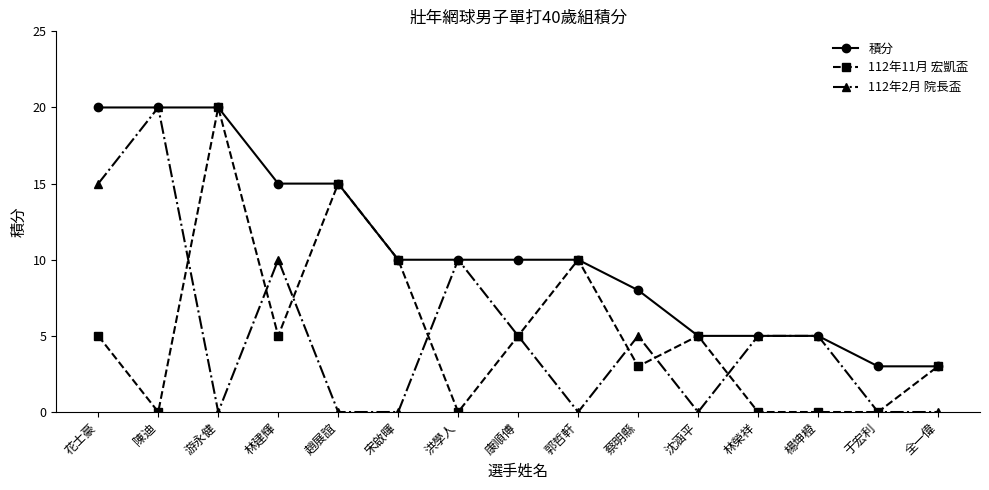

Is it true that 積分 equals 15 at 林建輝?

True